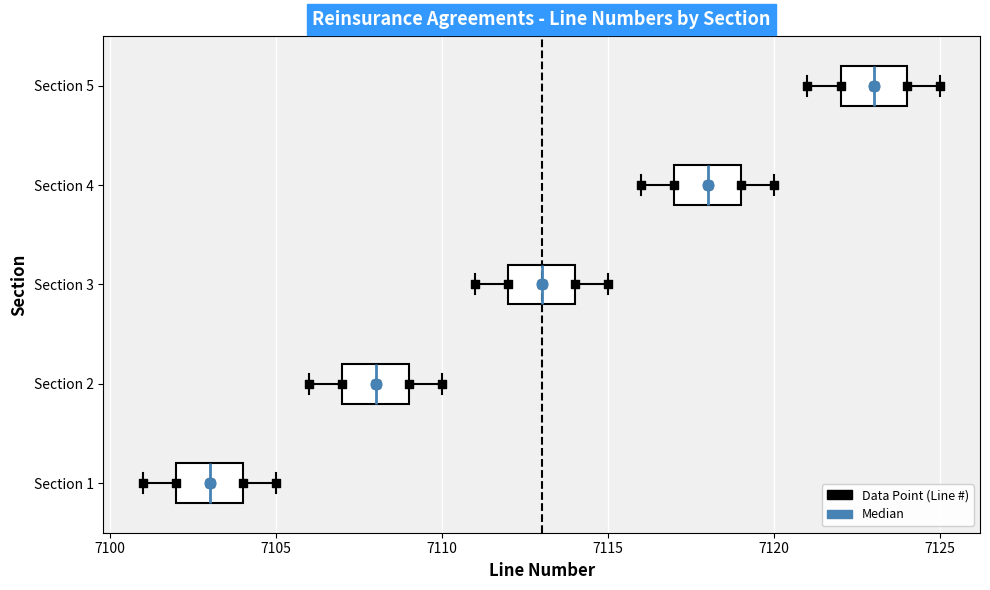

Where is the left edge of the box for Section 3 on the x-axis? The values are not printed on the chart, so give them approximately, as read against the axis.

7112